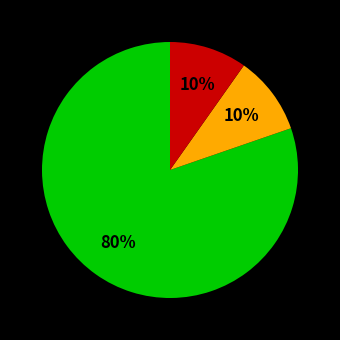

Does any single category account for the majority?

Yes